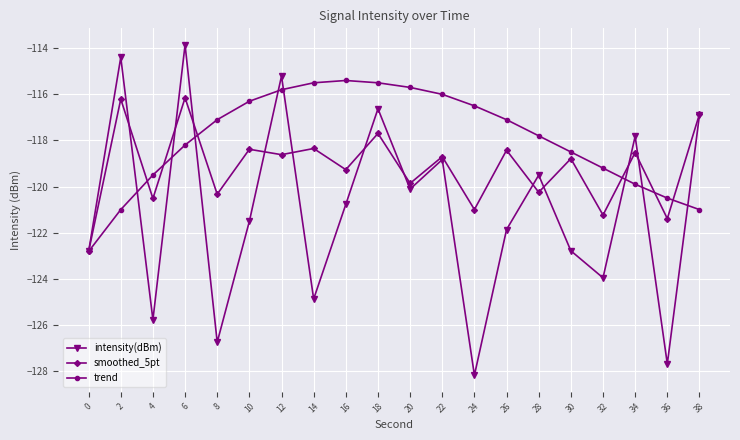

What is the greatest value displayed?

-113.9